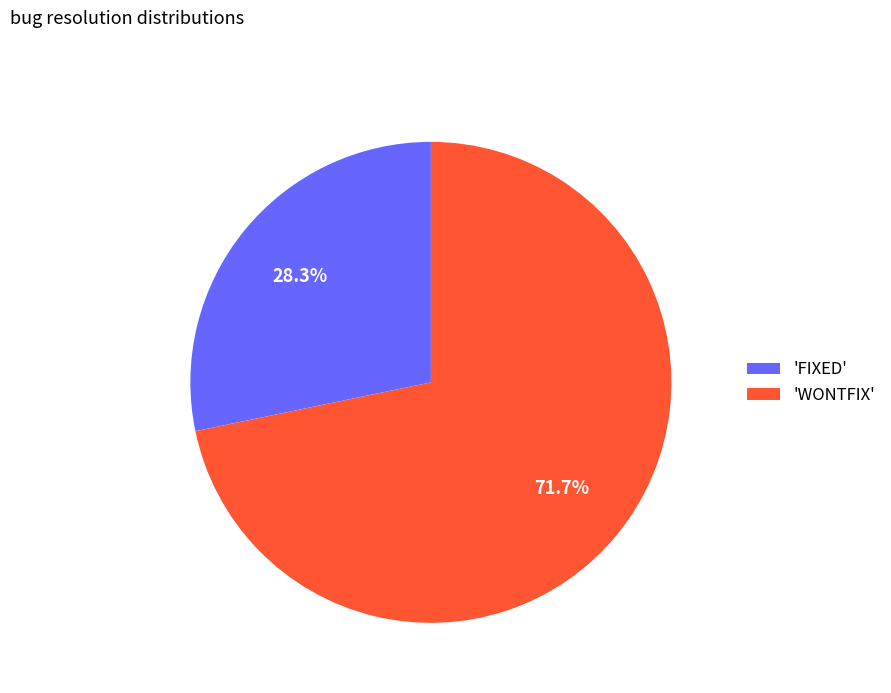

Which has a higher value, 'FIXED' or 'WONTFIX'?

'WONTFIX'